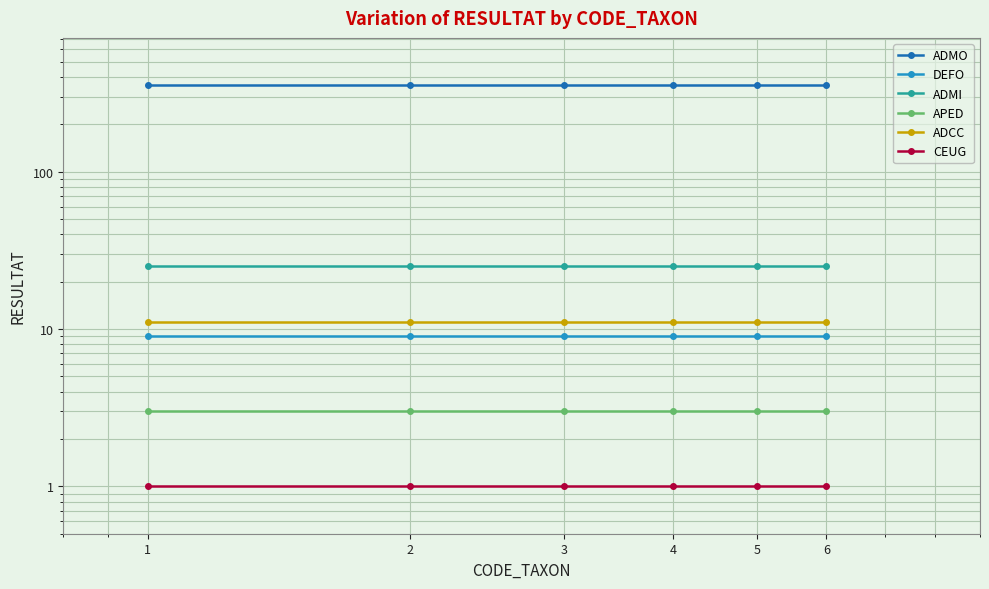

At which category is the sum across all series the highest?

1